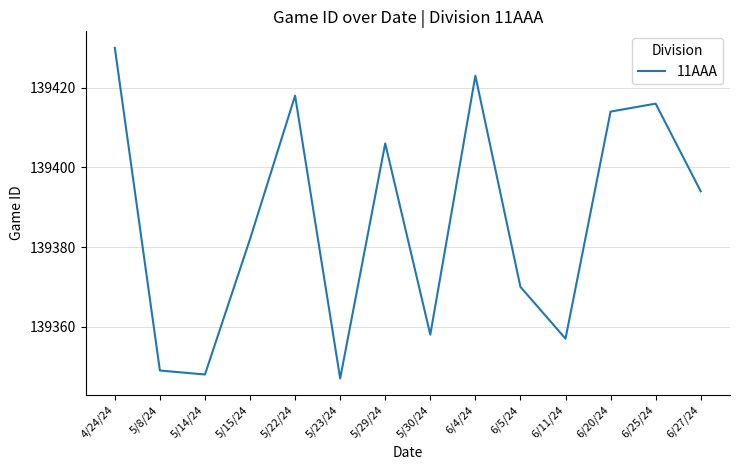

How many interior local peaks (higher than both neighbors) does the data have?

4